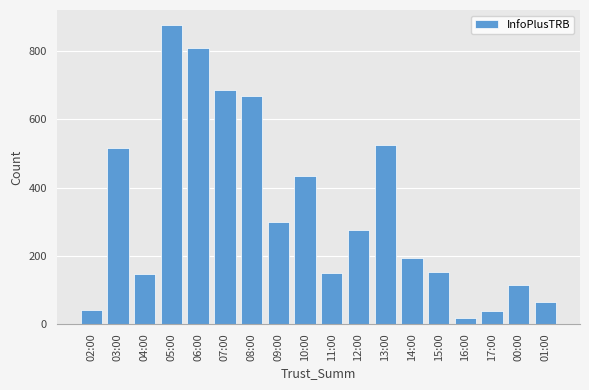

What is the average value?

334